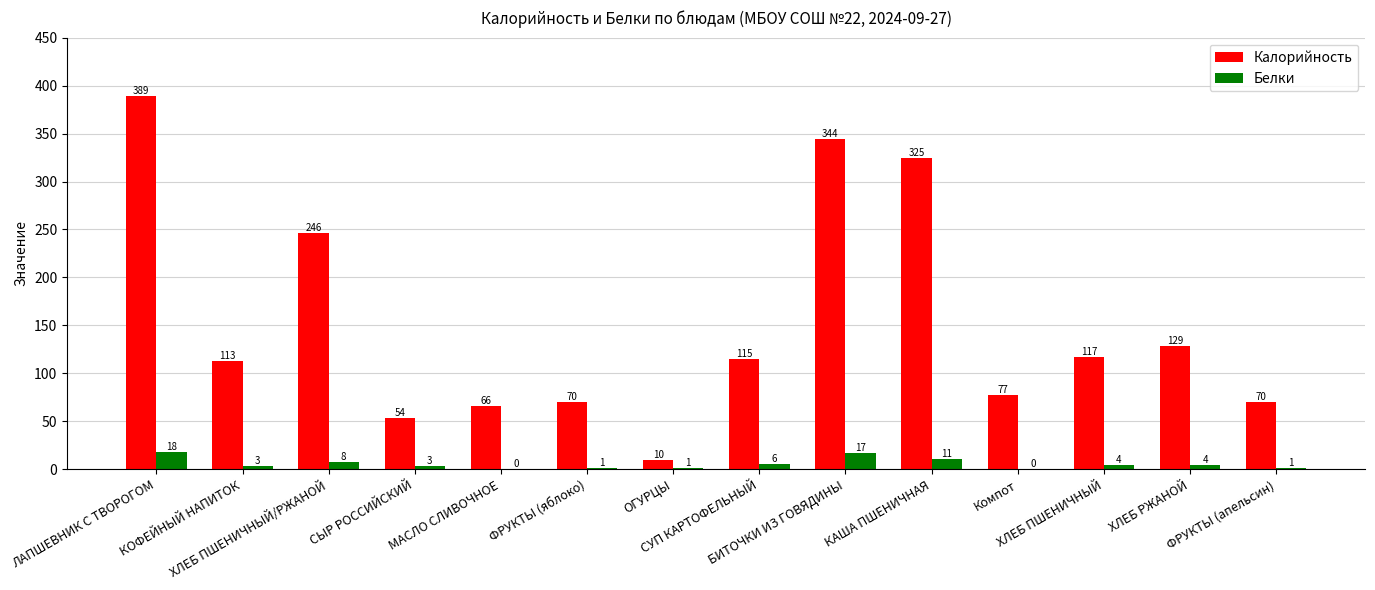

Which series has the widest spread of values?

Калорийность